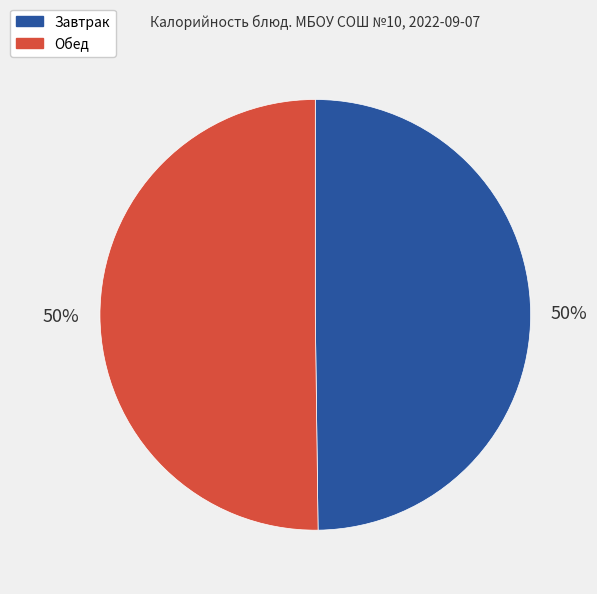

To the nearest percent, what is the combined percentage of Обед and Завтрак?

100%